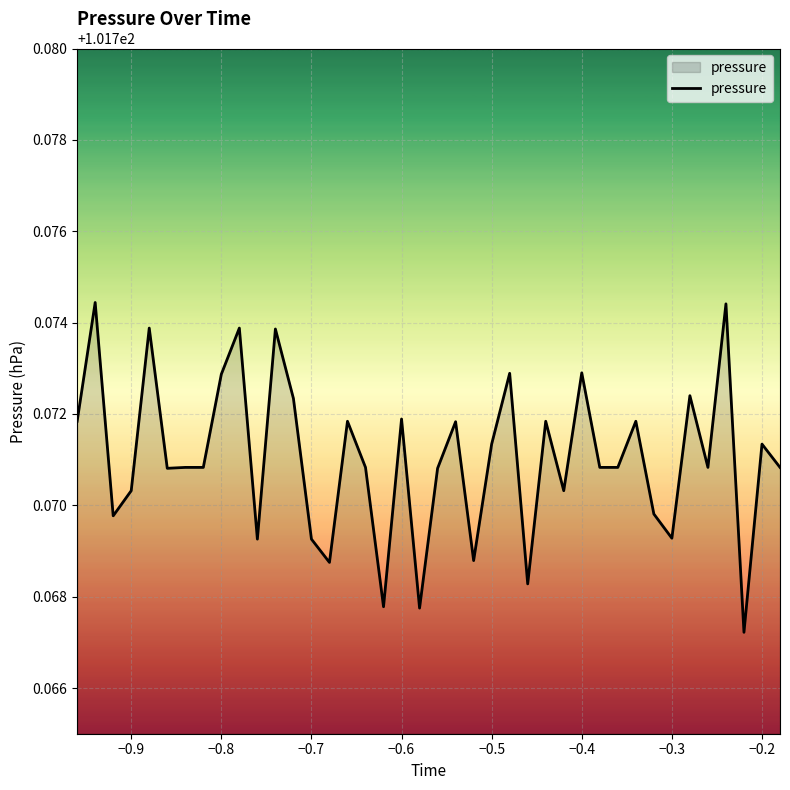

How many lines are shown in the chart?

1